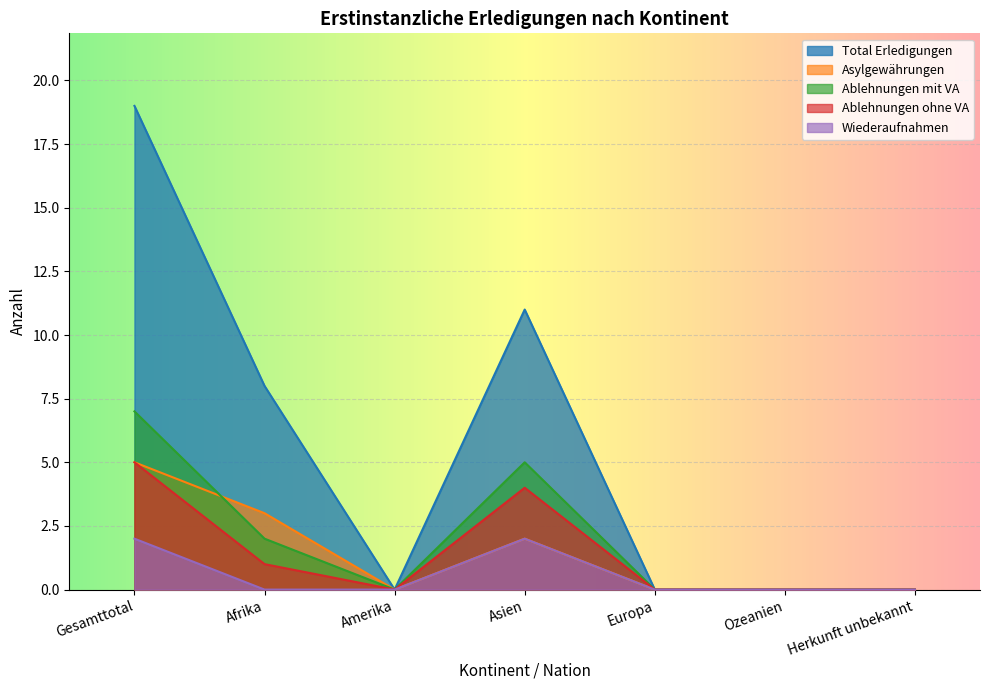

Where is Total Erledigungen nearest to the value 9?

Afrika